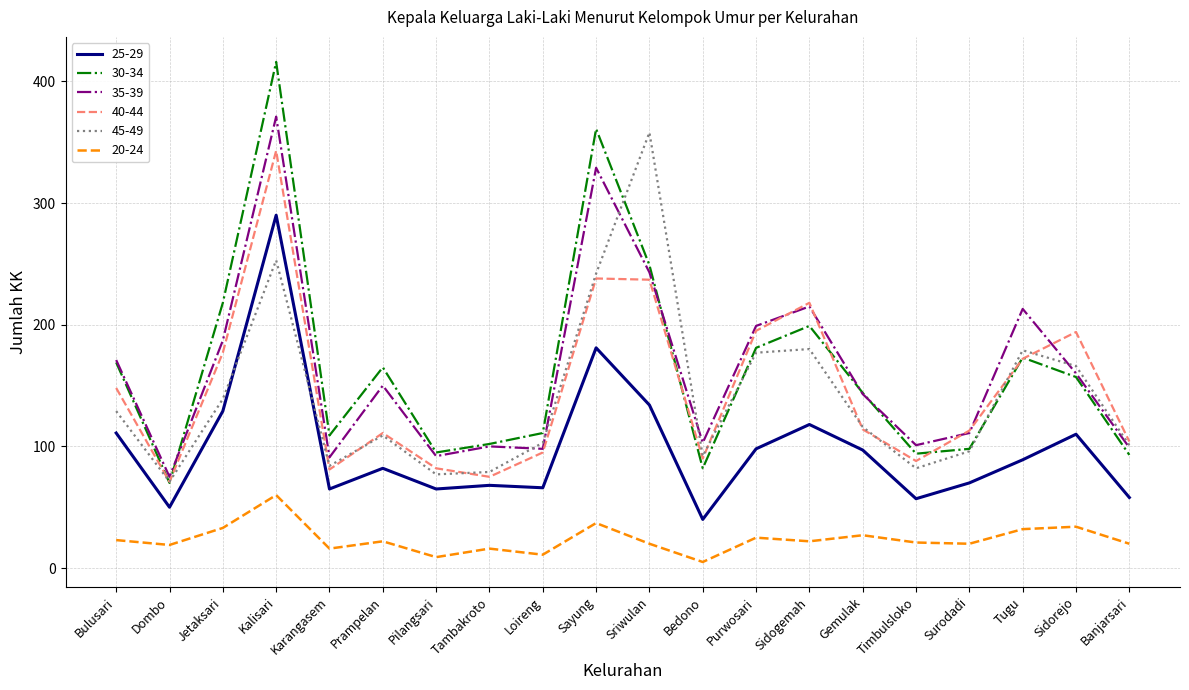

What is the sum of the 35-39 values at Karangasem and Bedono?

194